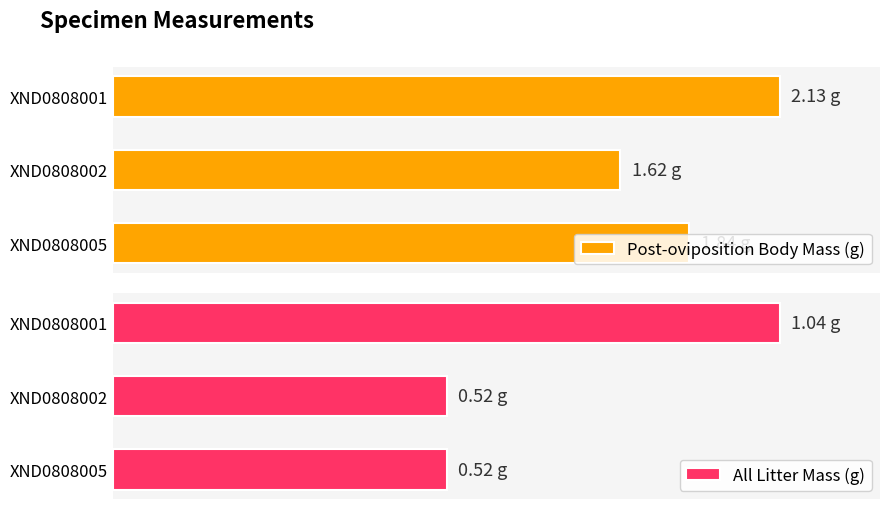

Between XND0808001 and XND0808005, which series saw the biggest shift?

All Litter Mass (g)